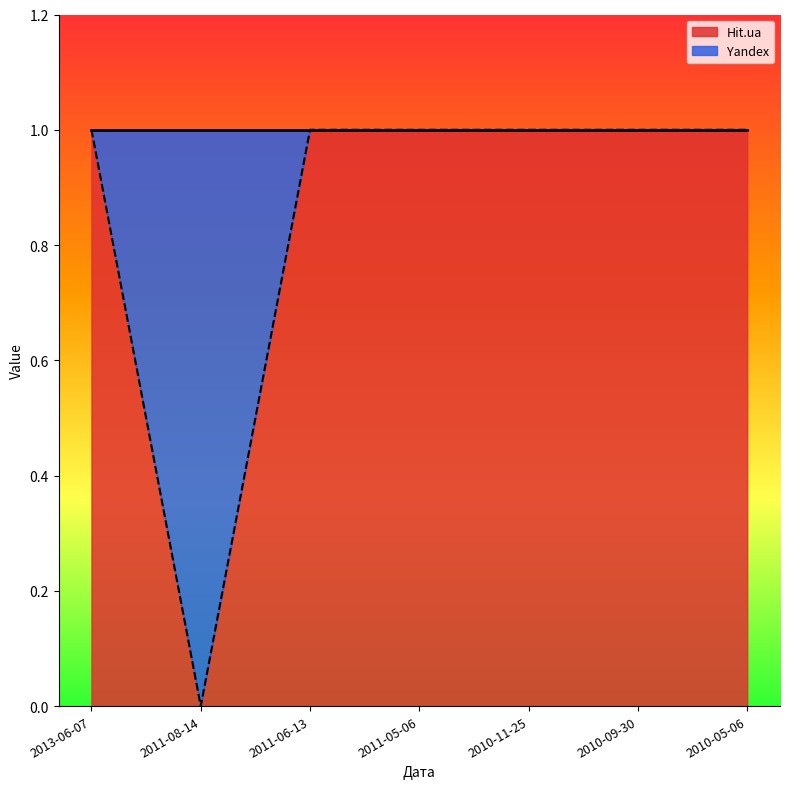

What is the sum of all values?

6